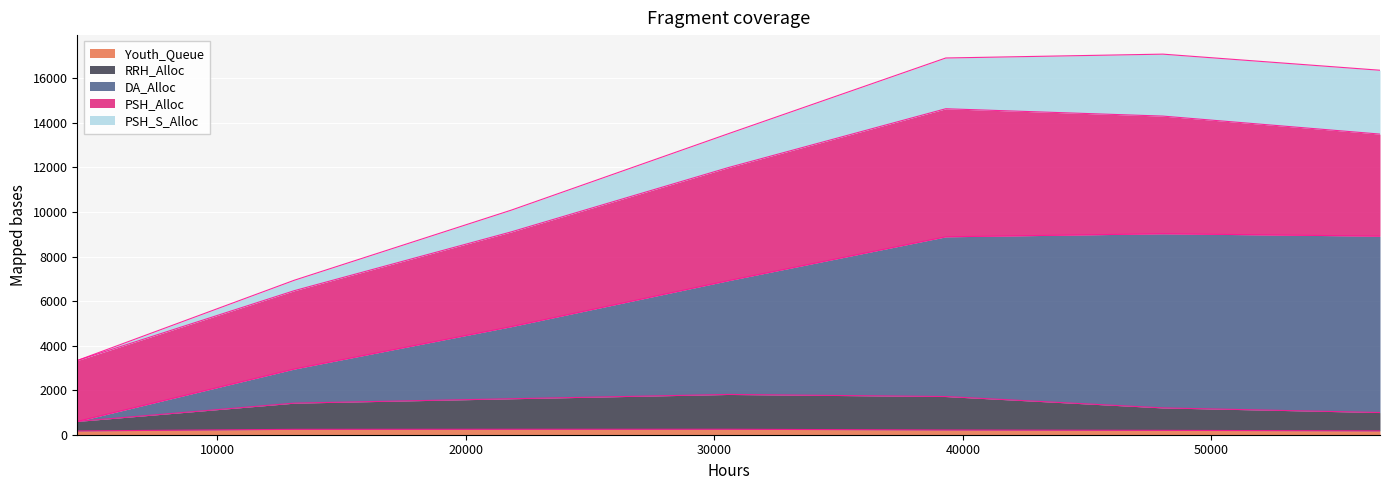

How many interior local peaks does the DA_Alloc series have?

1